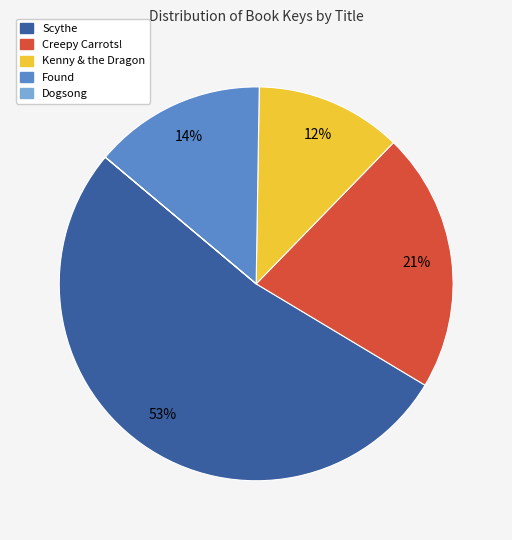

What is the majority slice?

Scythe